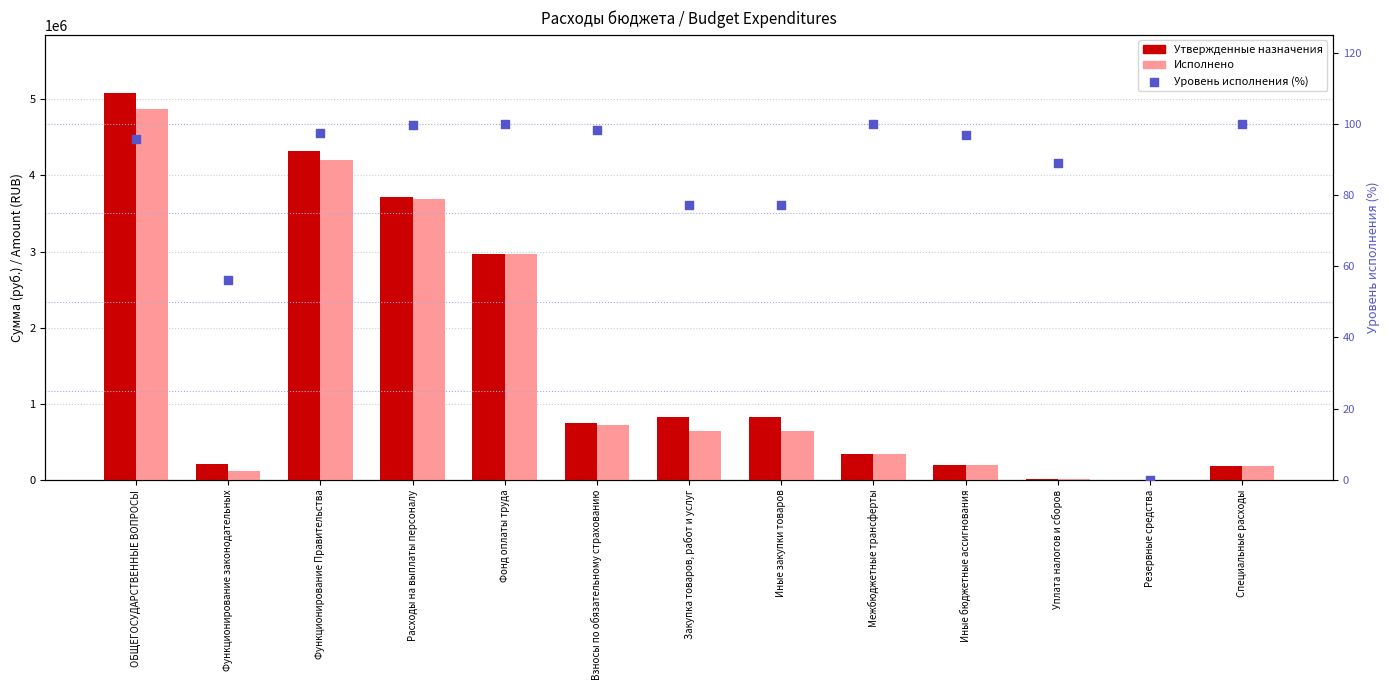

Which series has the largest Y range (max minus min)?

Утвержденные назначения